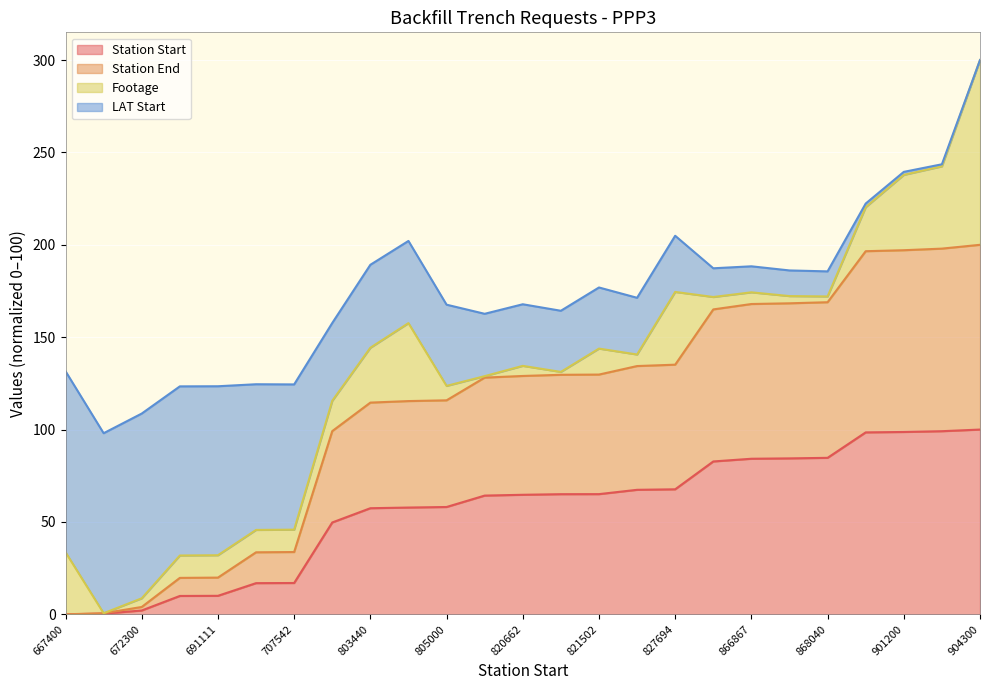

What is the highest value of the Station Start series?

100.0